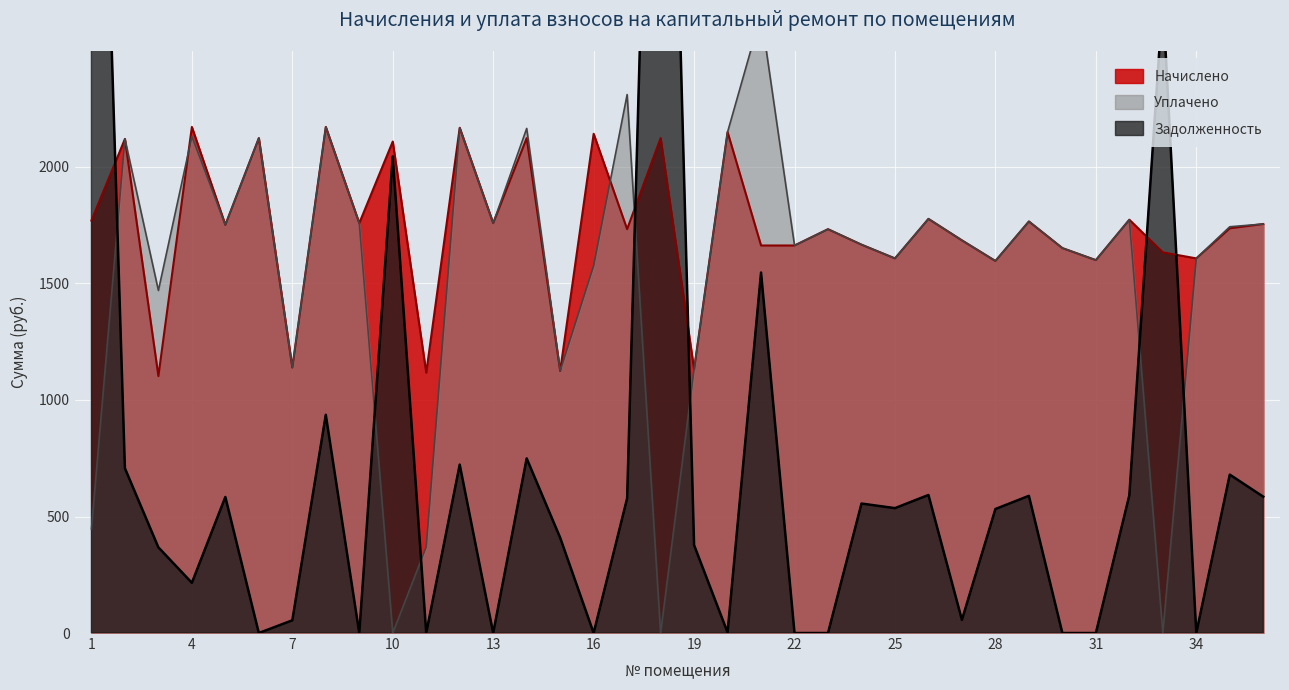

At 15, list the series in order from largest to smallest.

Начислено, Уплачено, Задолженность